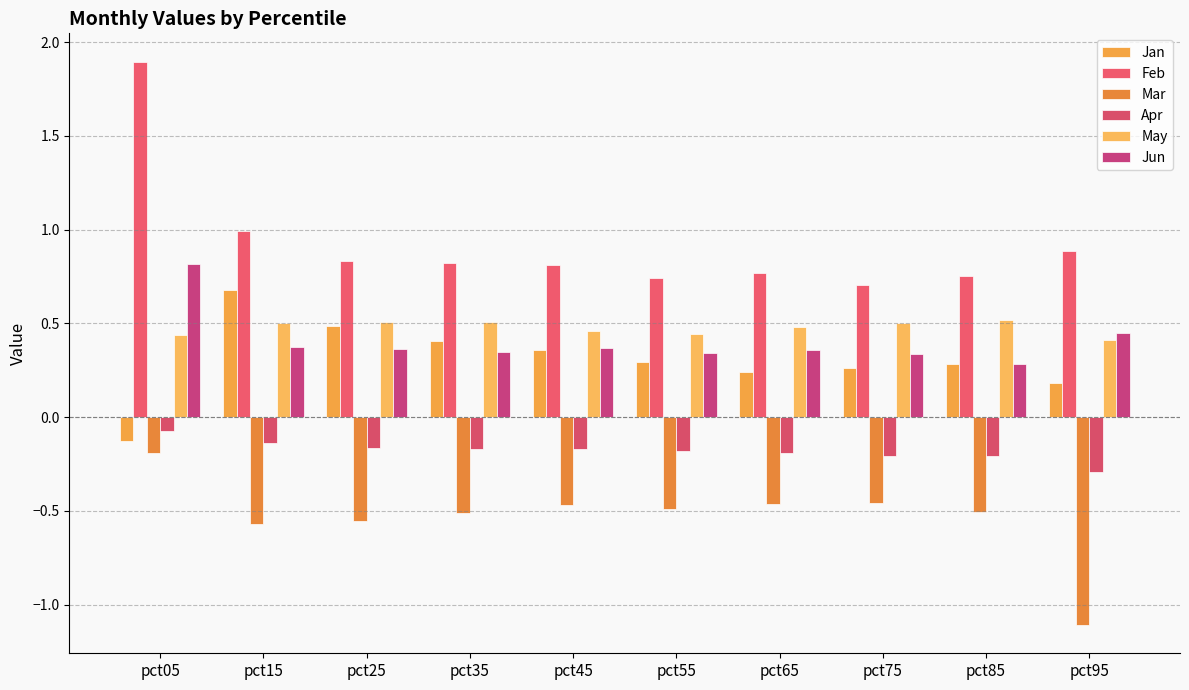

How many negative values does the Jan series have?

1